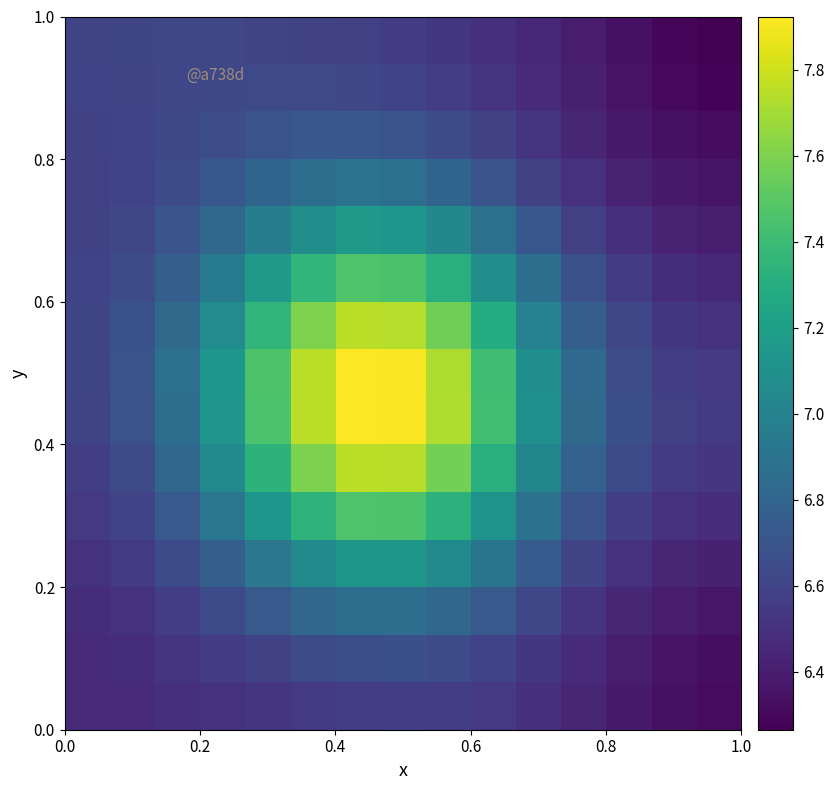

How many data points does each series have?

15